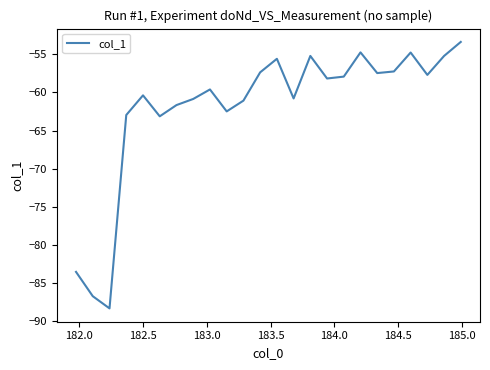

What is the greatest value displayed?

-53.4